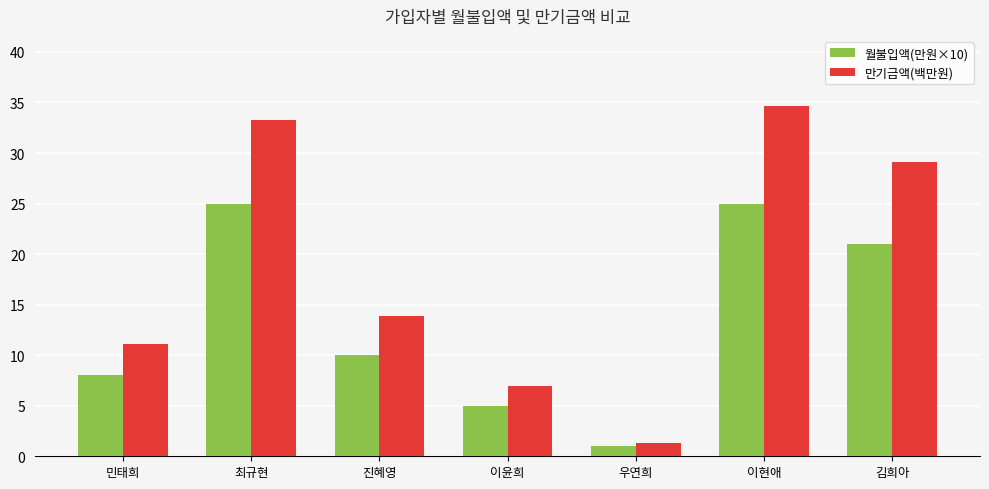

Which category has the highest value in the 만기금액(백만원) series?

이현애